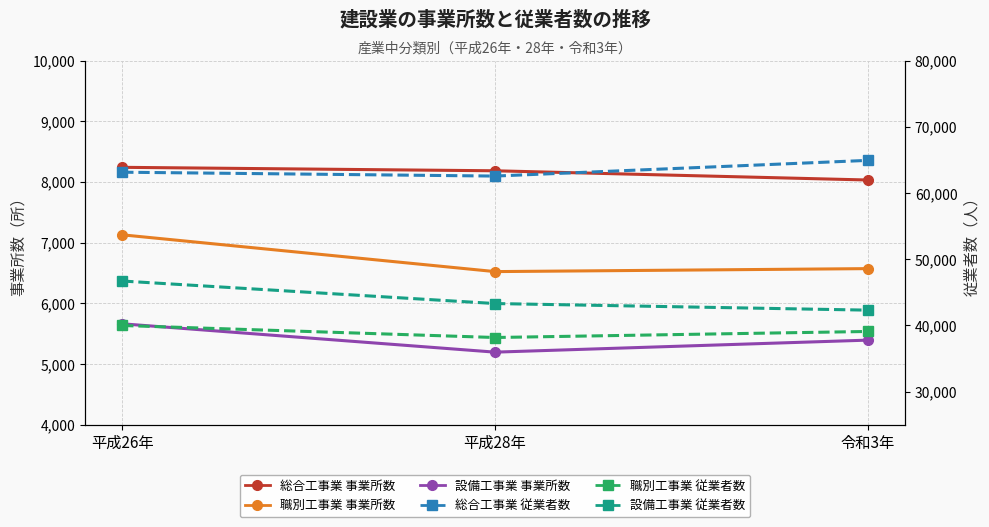

Between 平成26年 and 令和3年, which series saw the biggest shift?

設備工事業 従業者数